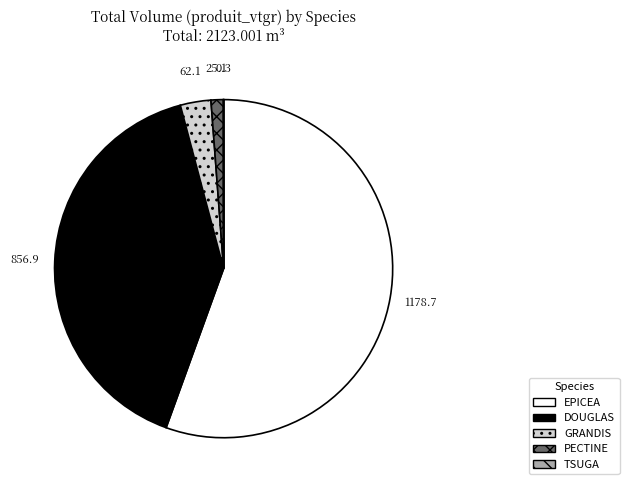

Approximately how many times larger is the value at DOUGLAS compared to EPICEA?

0.7